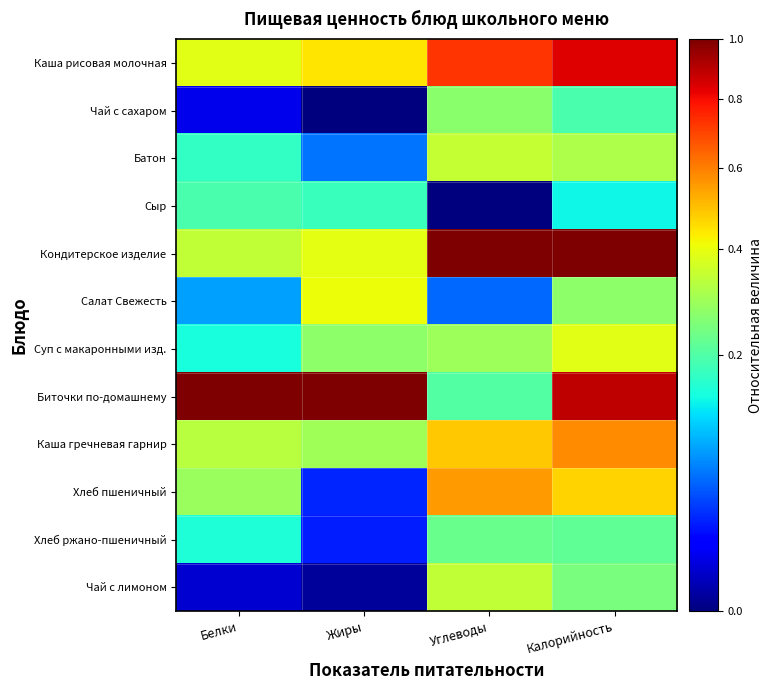

Which label corresponds to the smallest value in the chart?

Жиры